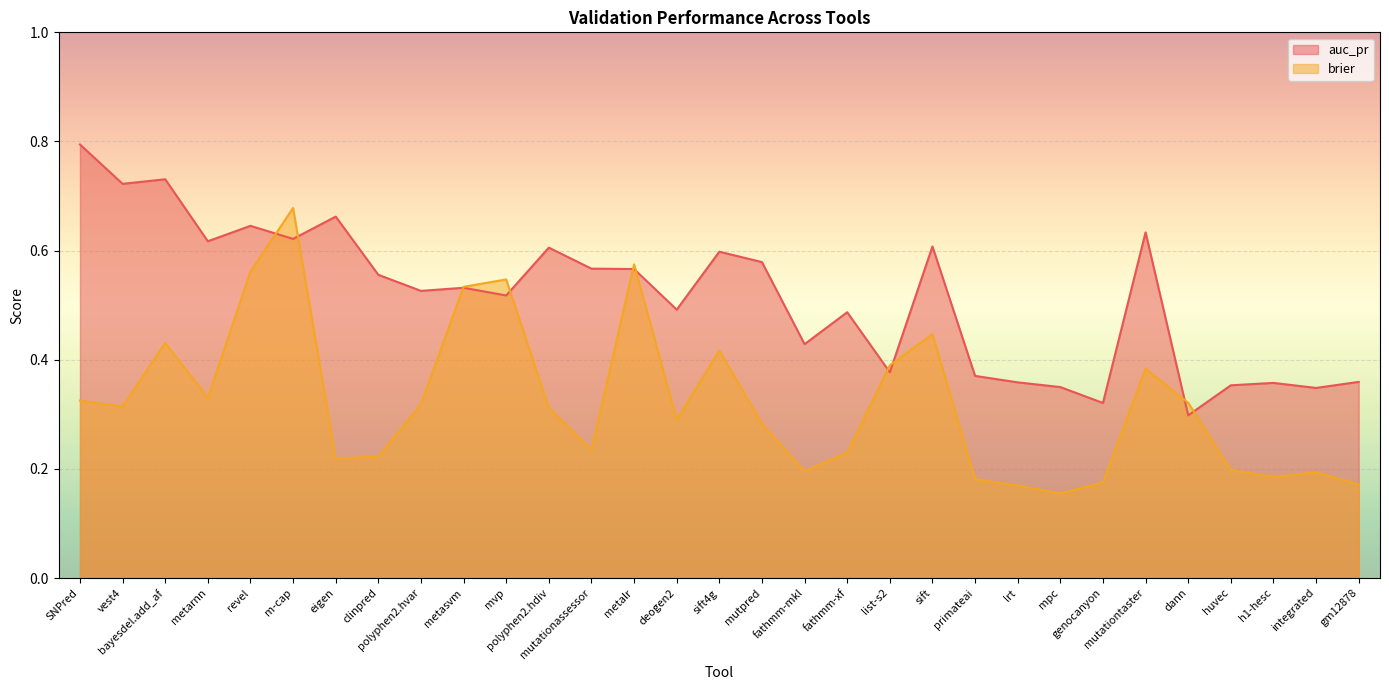

What is the difference between the auc_pr values at mvp and mpc?

0.2